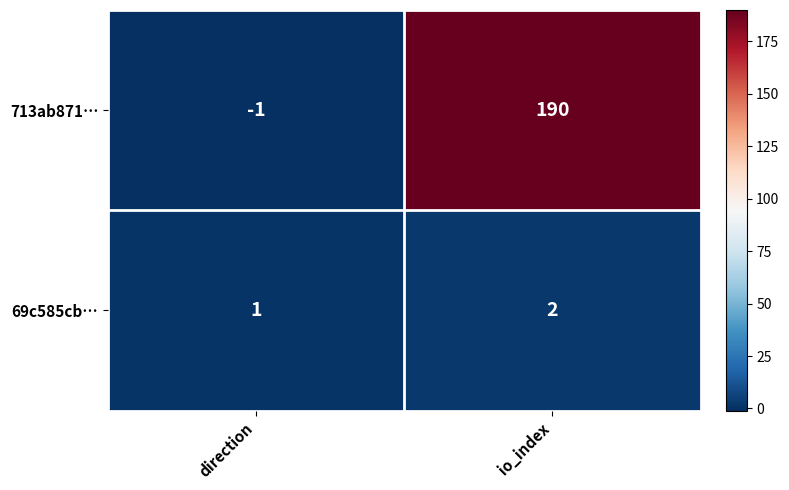

Where is 713ab871… nearest to the value 94?

direction